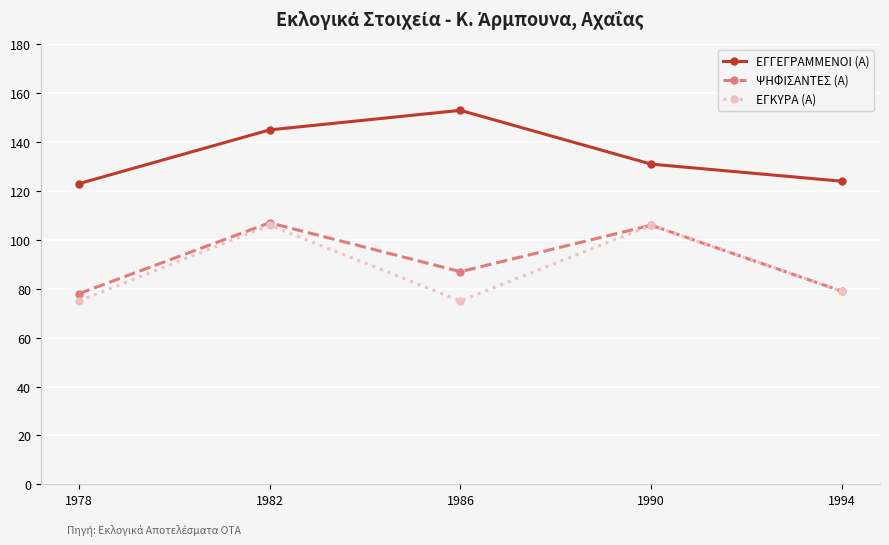

At which category is the sum across all series the highest?

1982